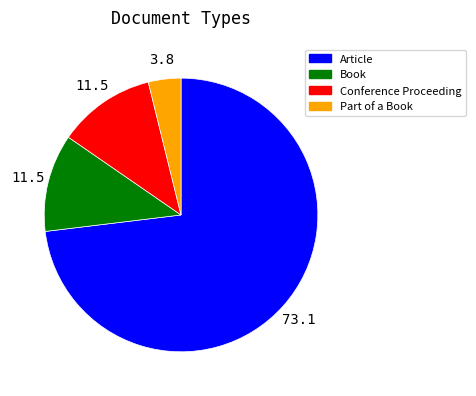

Is there a majority slice in this chart?

Yes